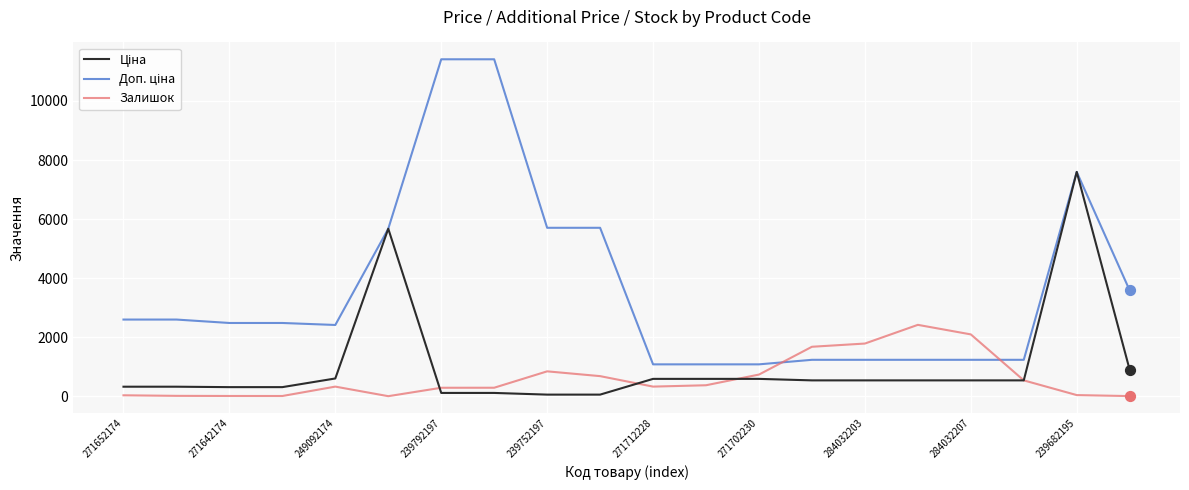

How many lines are shown in the chart?

3